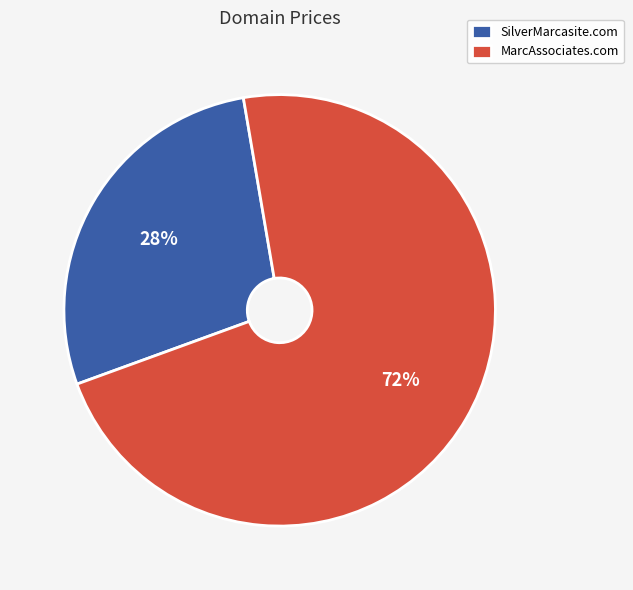

The MarcAssociates.com slice represents 72% of the pie. True or false?

True